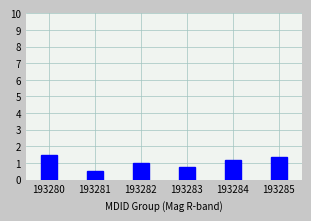

True or false: the data shows 0.9 at 193280.

False